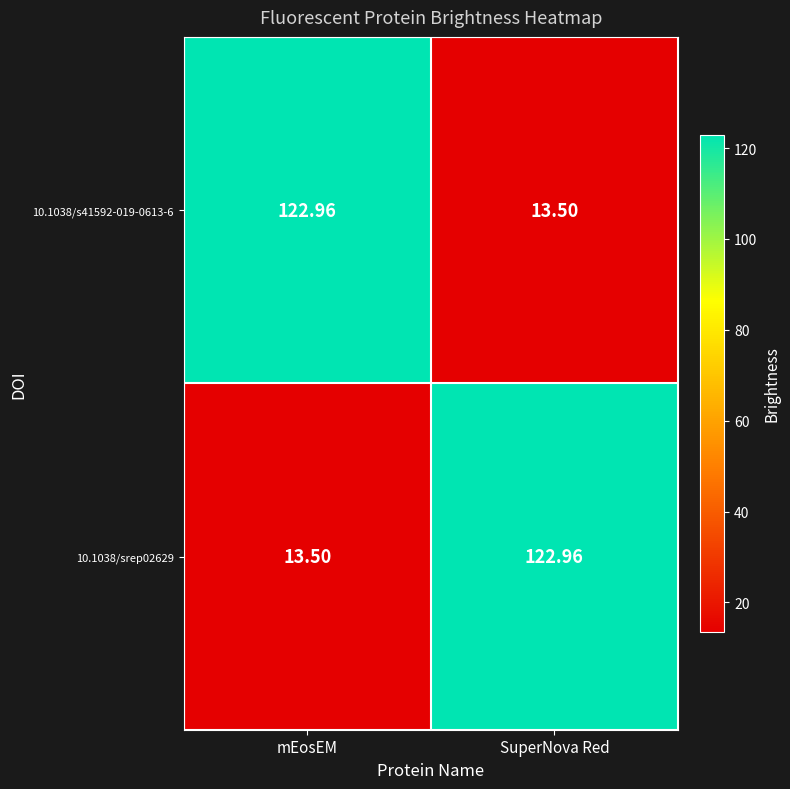

List the labels in order of 10.1038/s41592-019-0613-6 value, largest first.

mEosEM, SuperNova Red